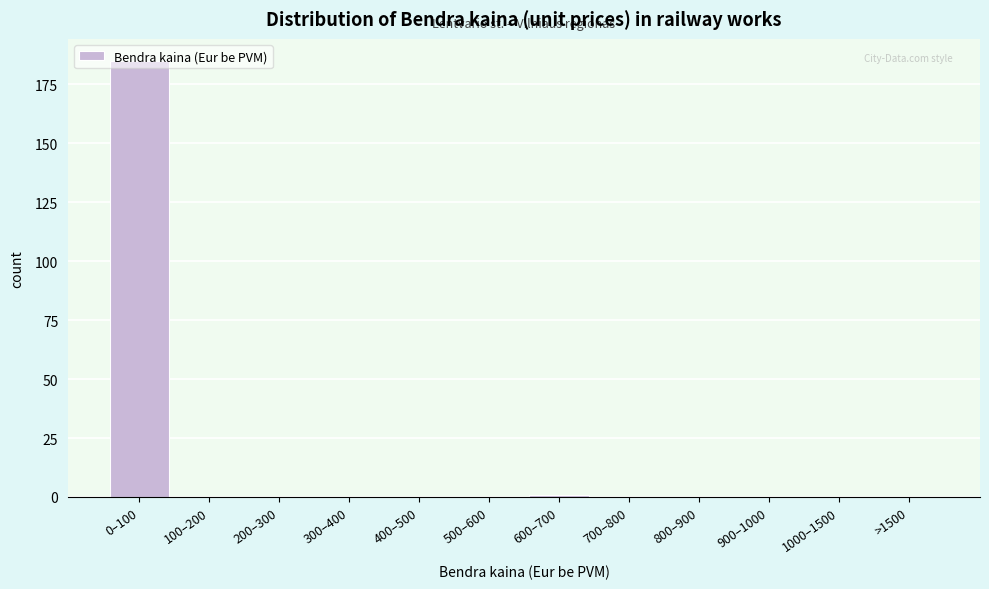

What is the maximum value shown in the chart?

185